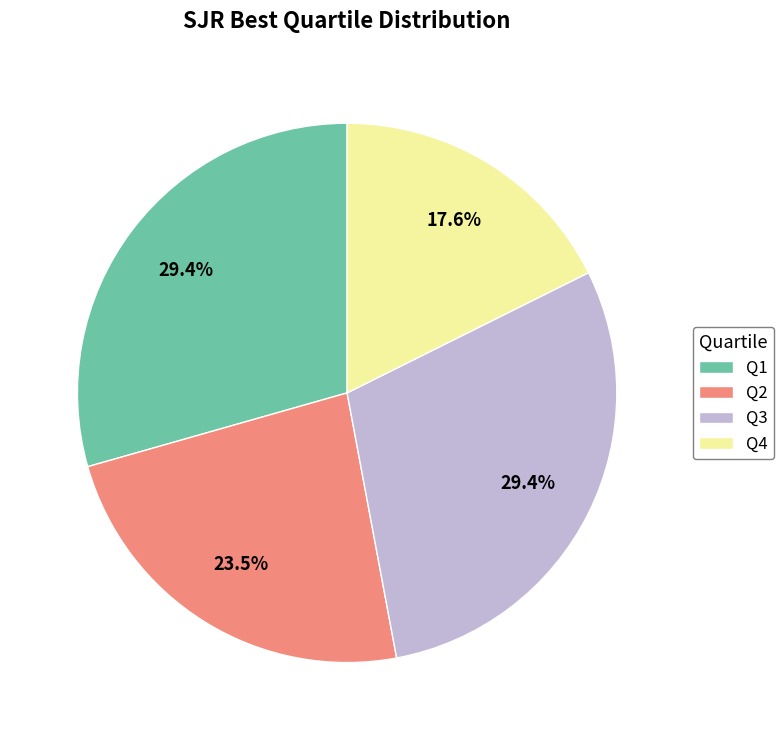

Is there any slice that represents more than half of the pie?

No